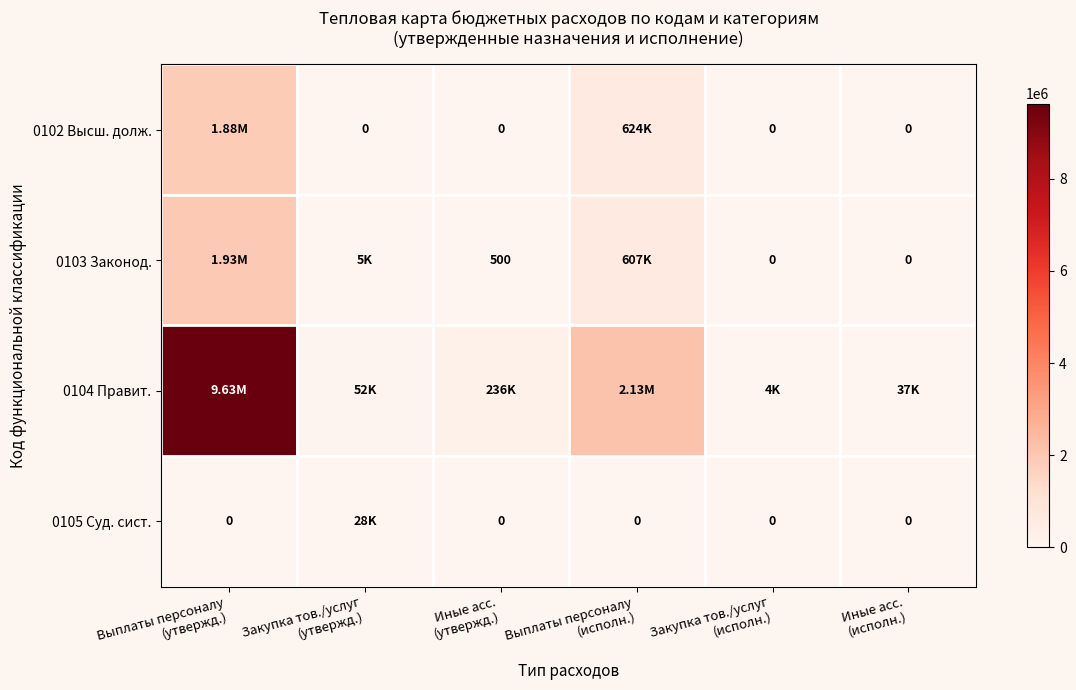

What is the difference between the maximum and minimum values in the 0103 Законод. series?

1933800